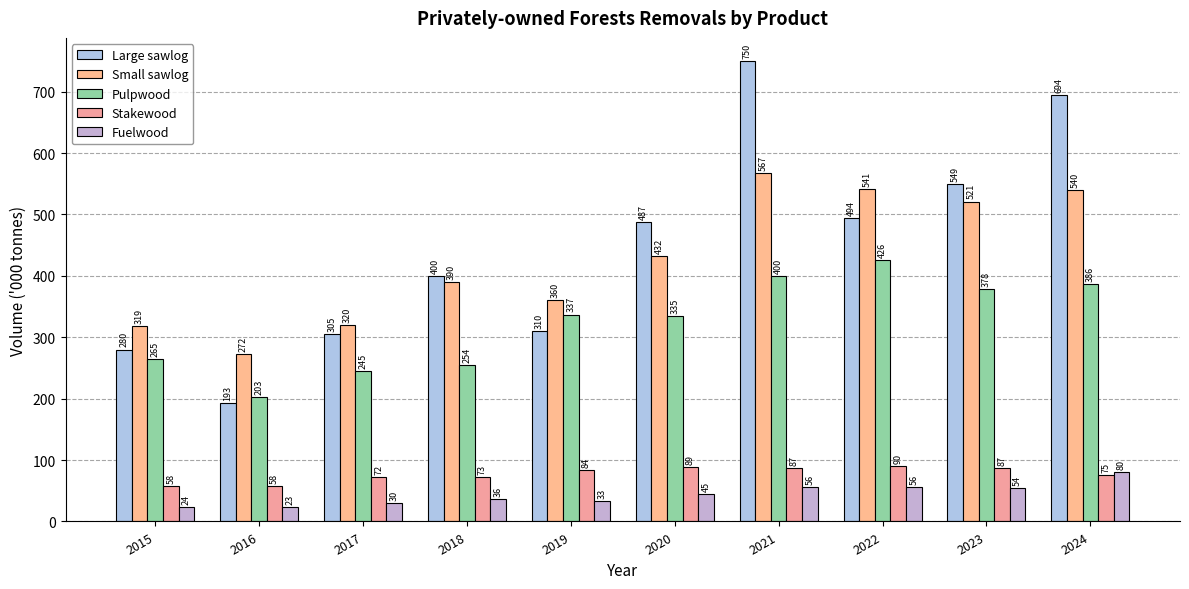

The Fuelwood series shows 90 at 2023. True or false?

False